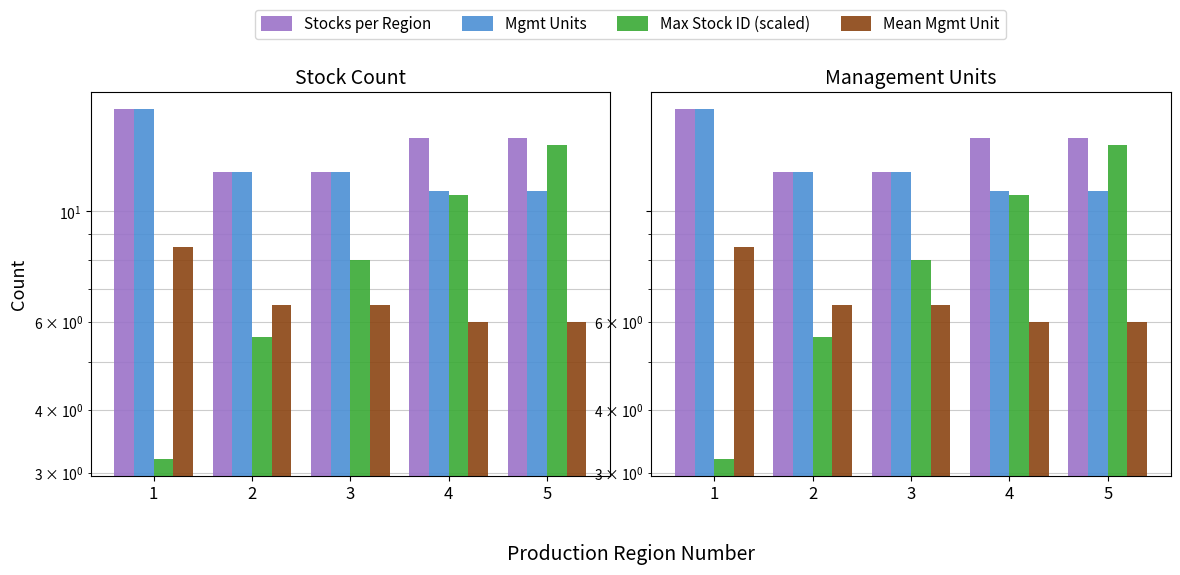

Which has a higher value, 2 or 3?

2